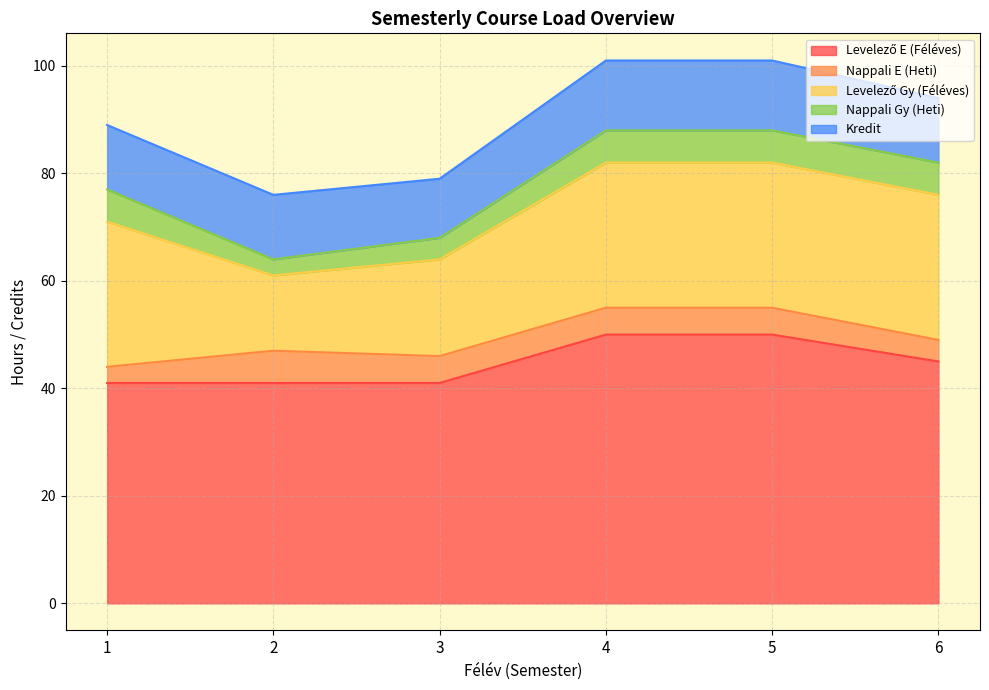

At which category is the sum across all series the highest?

4